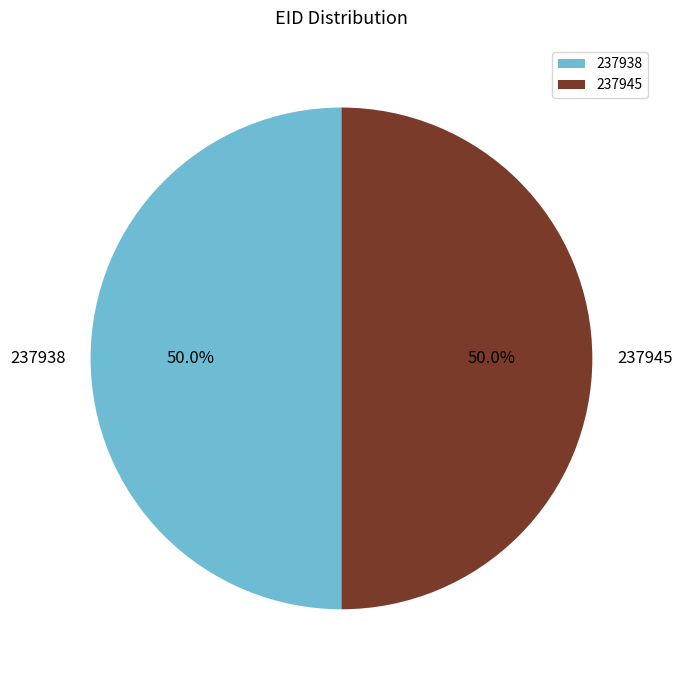

Approximately how many times larger is the value at 237945 compared to 237938?

1.0